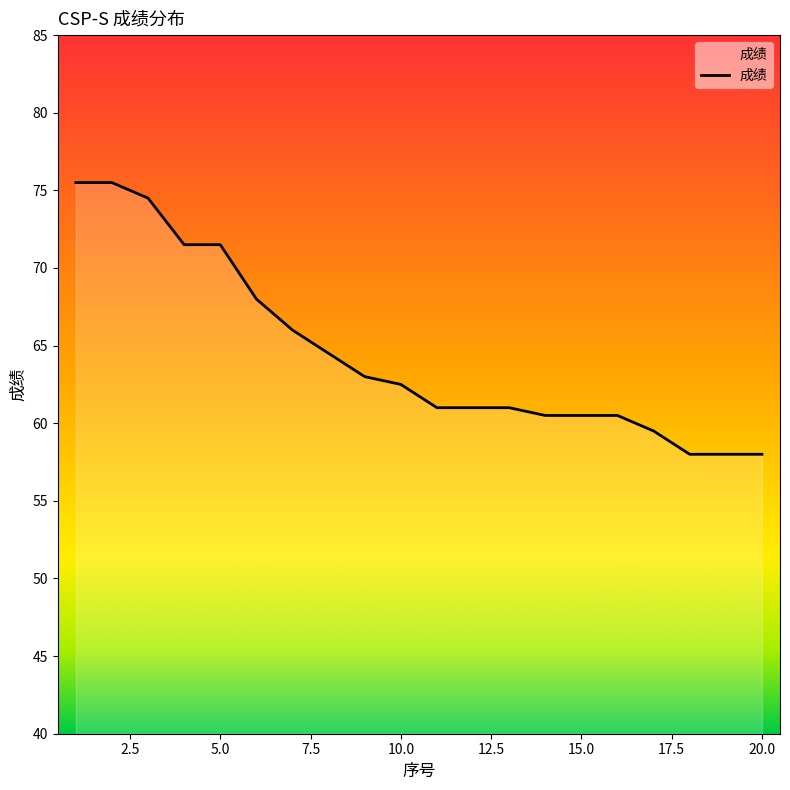

What is the minimum value shown in the chart?

58.0